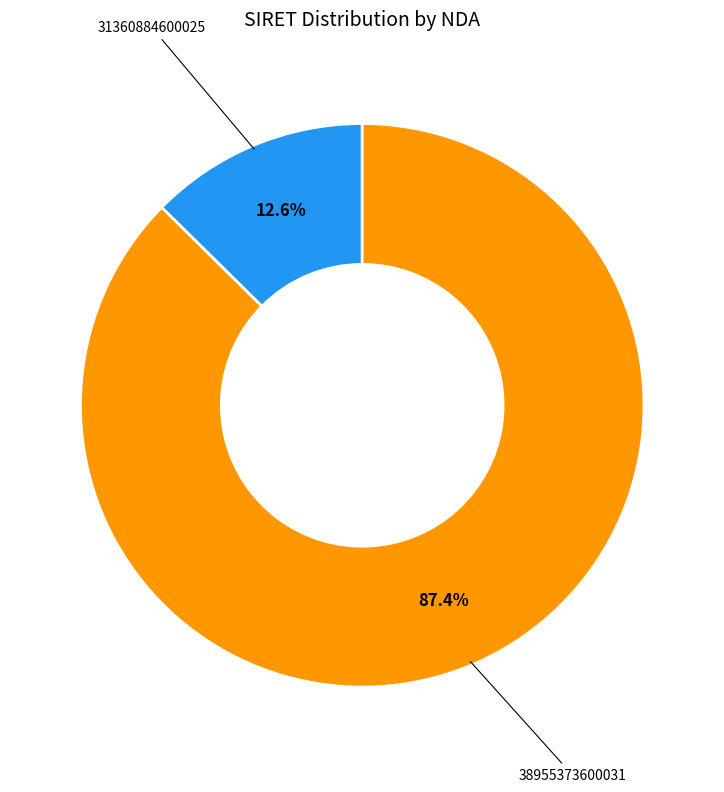

Count the number of slices in the pie.

2